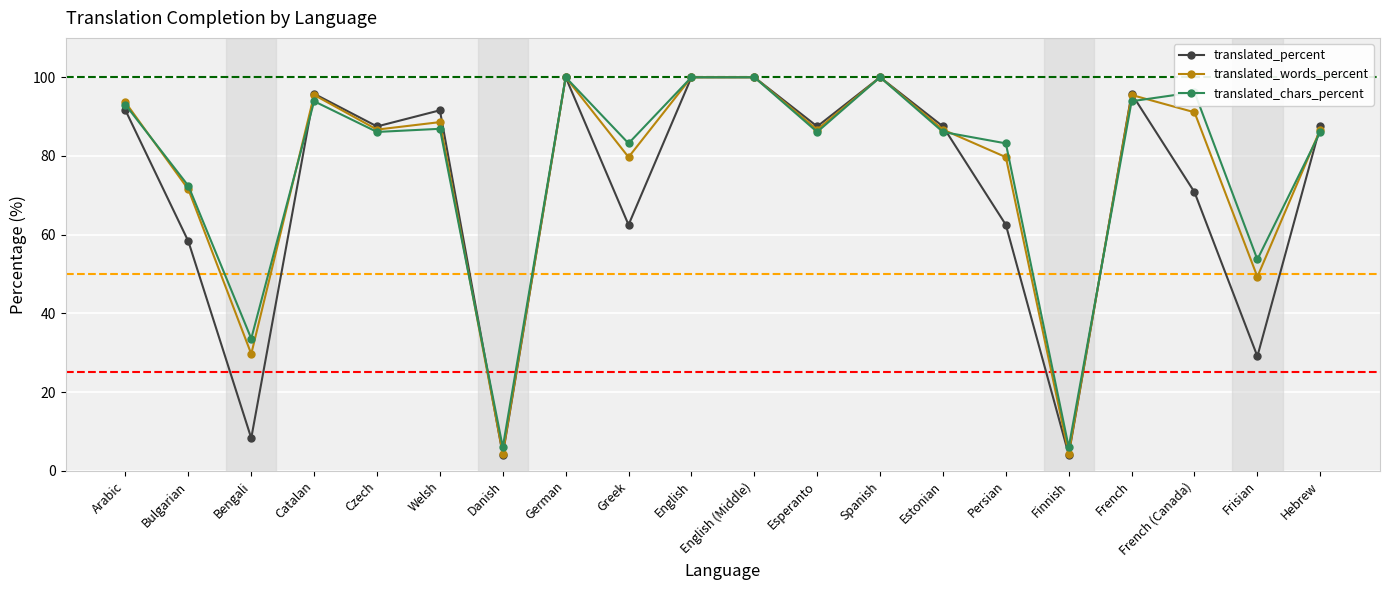

The translated_percent series shows 91.6 at Arabic. True or false?

True